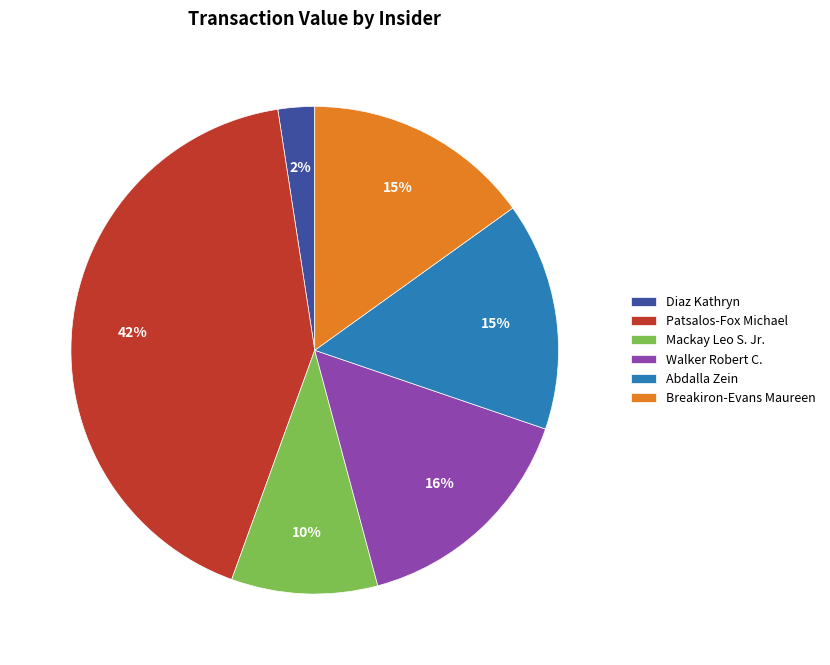

Is there any slice that represents more than half of the pie?

No